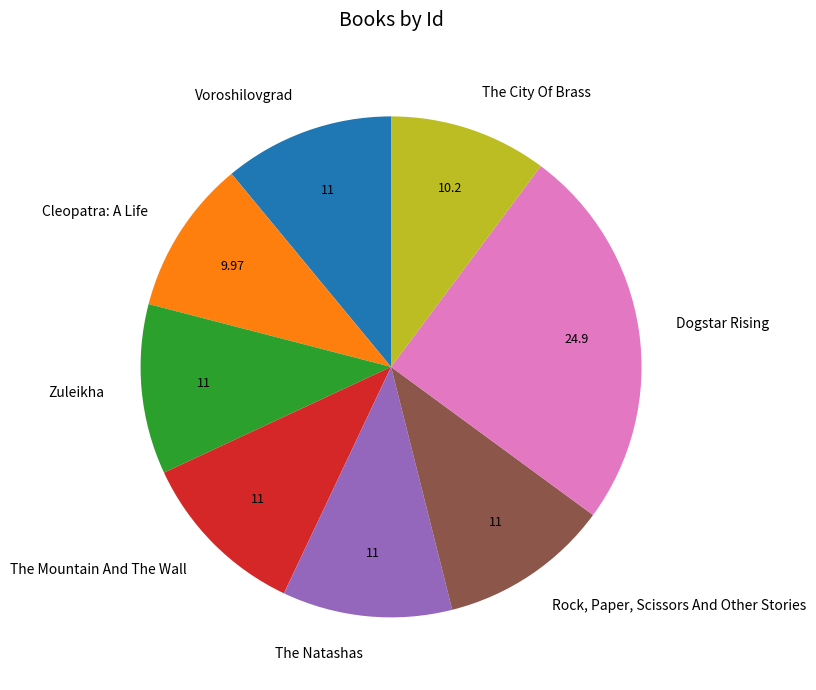

Between Voroshilovgrad and The City Of Brass, which is larger?

Voroshilovgrad